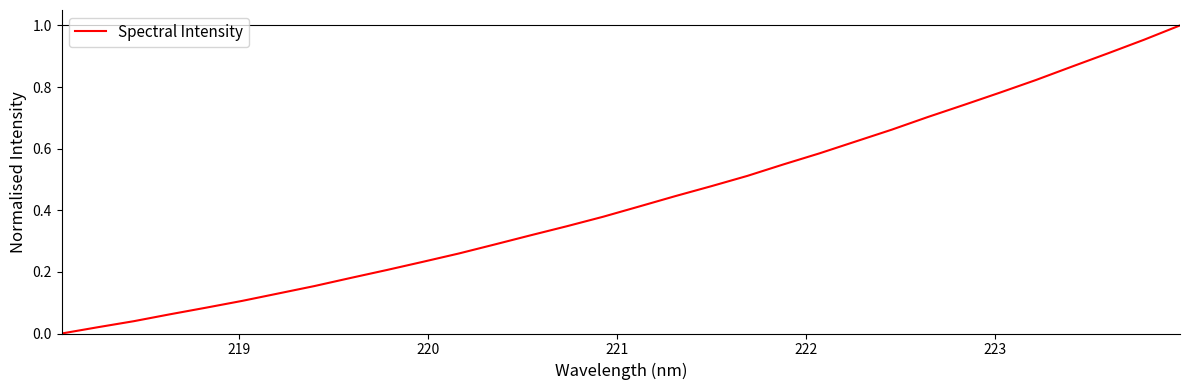

True or false: the data has more than 0 interior local peaks.

False